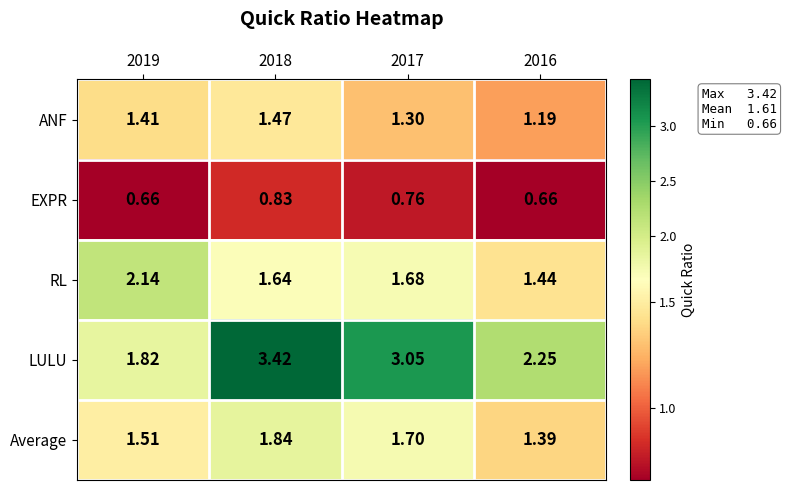

Rank the series by their maximum value, from lowest to highest.

EXPR, ANF, Average, RL, LULU